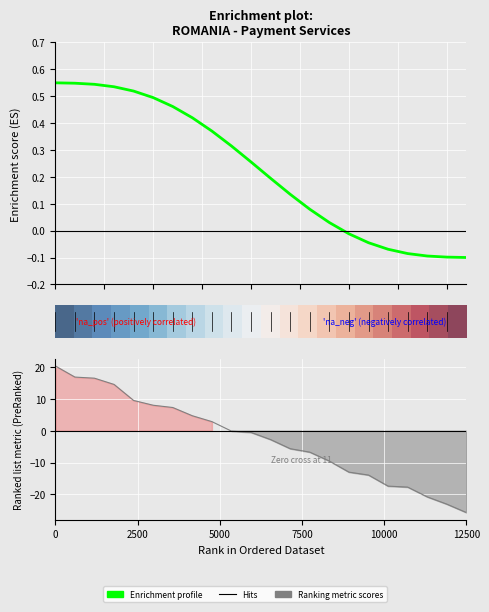

True or false: Enrichment profile has more than 0 points higher than both neighbors.

False